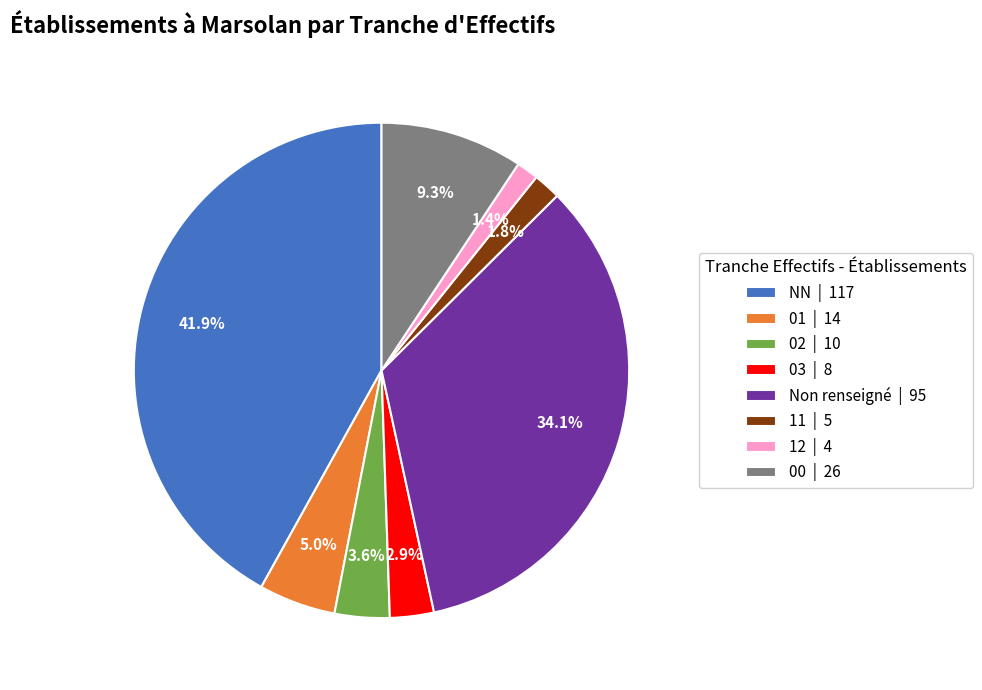

Does any single category account for the majority?

No